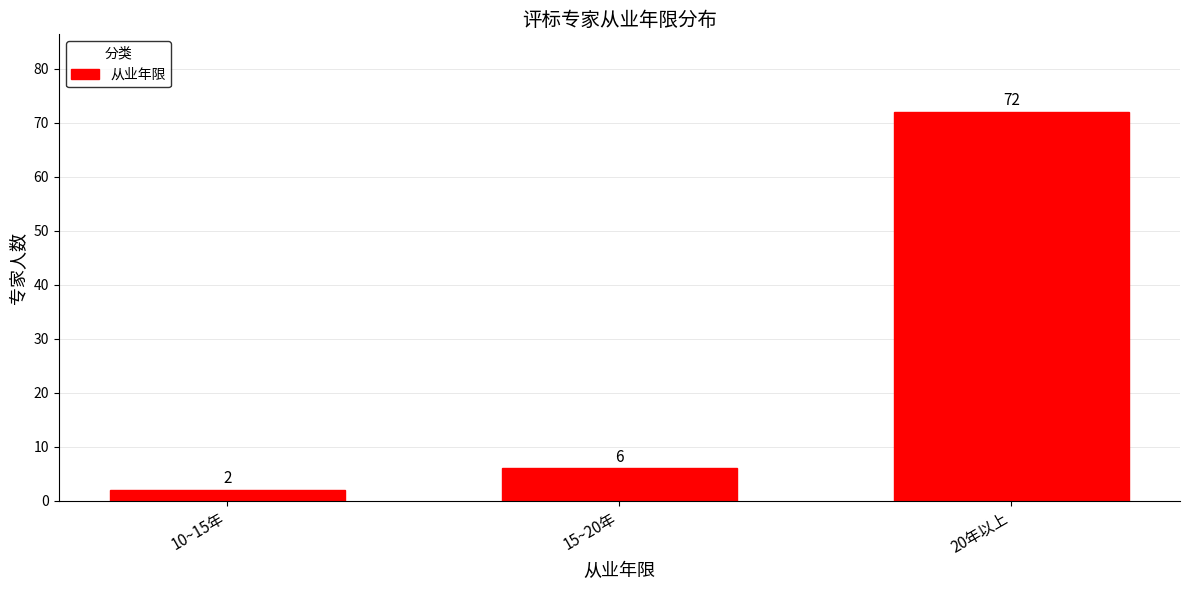

Reading right to left, what are all the values shown in this chart?

20年以上=72	15~20年=6	10~15年=2